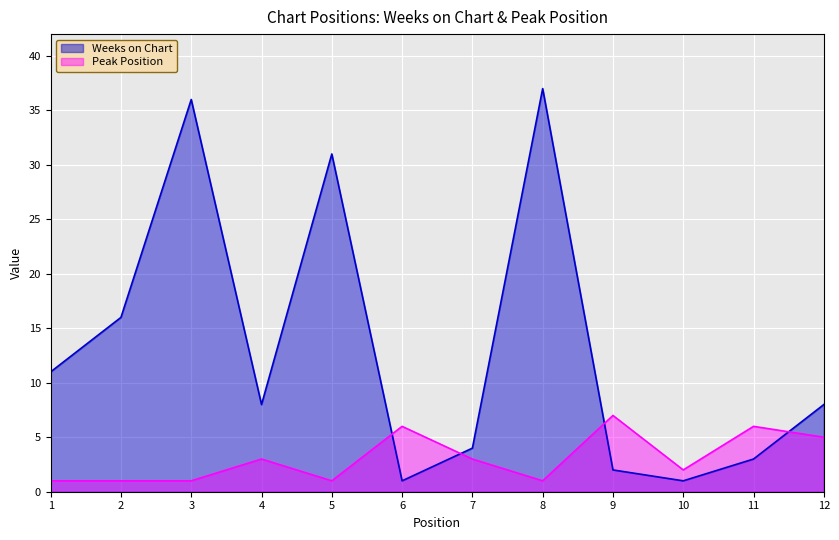

What is the average value of the Peak Position series?

3